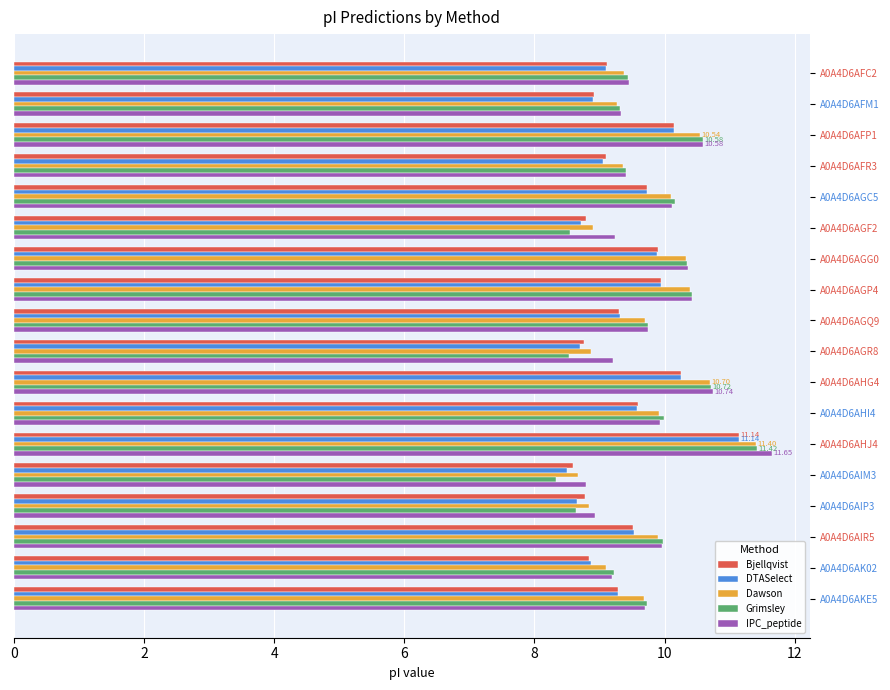

What are all the series names shown in the legend?

Bjellqvist, DTASelect, Dawson, Grimsley, IPC_peptide